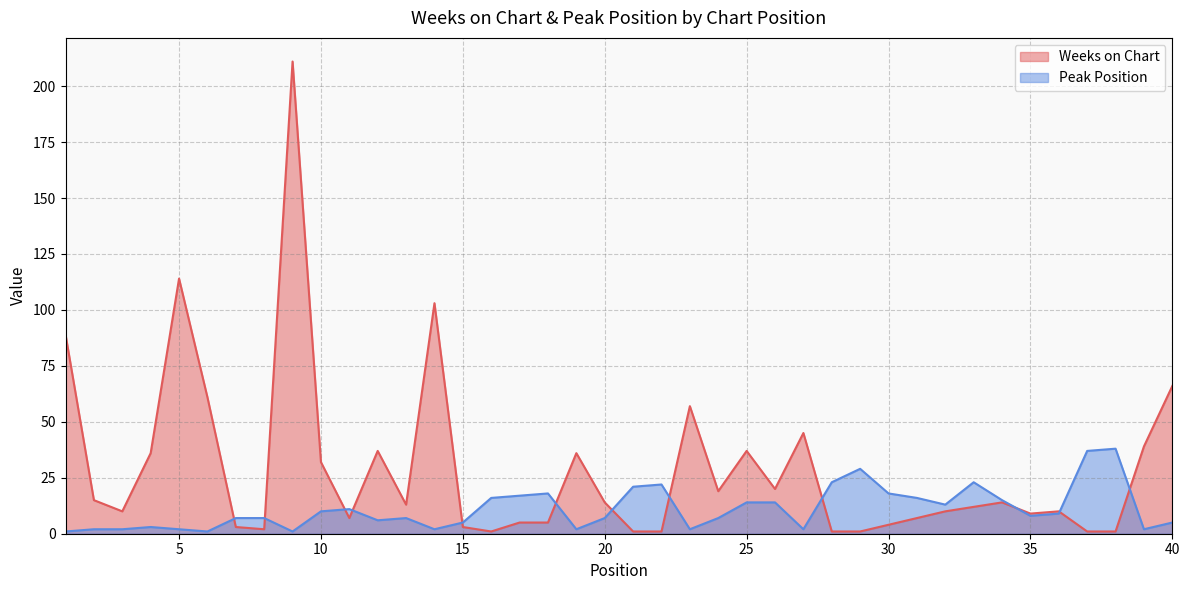

Reading right to left, what are all the values shown in this chart?

Weeks on Chart: 66	39	1	1	10	9	14	12	10	7	4	1	1	45	20	37	19	57	1	1	14	36	5	5	1	3	103	13	37	7	32	211	2	3	61	114	36	10	15	89
Peak Position: 5	2	38	37	9	8	15	23	13	16	18	29	23	2	14	14	7	2	22	21	7	2	18	17	16	5	2	7	6	11	10	1	7	7	1	2	3	2	2	1